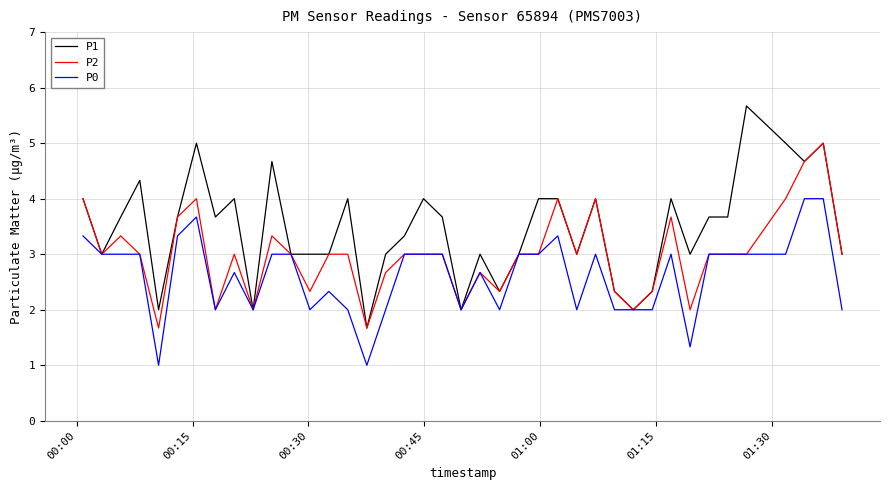

What is the minimum value for P1?

1.7